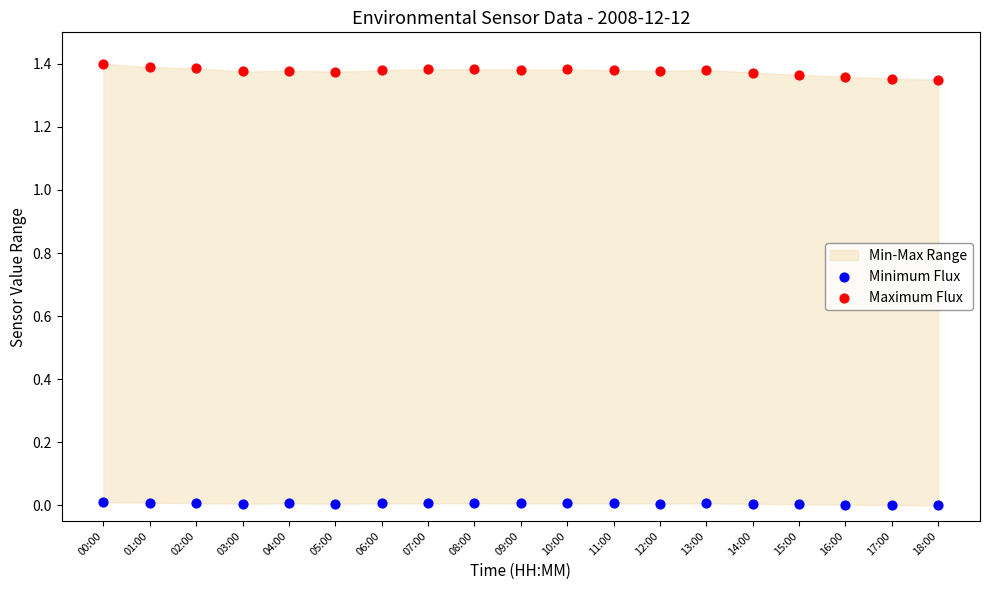

Which series contains the highest Y value?

Maximum Flux